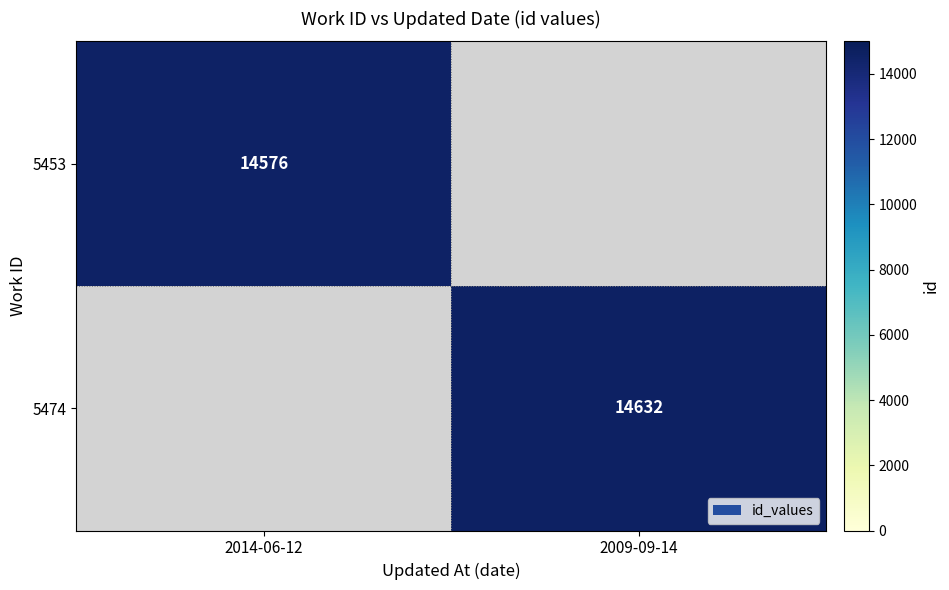

The value of 5453 at 2014-06-12 is 14576. True or false?

True